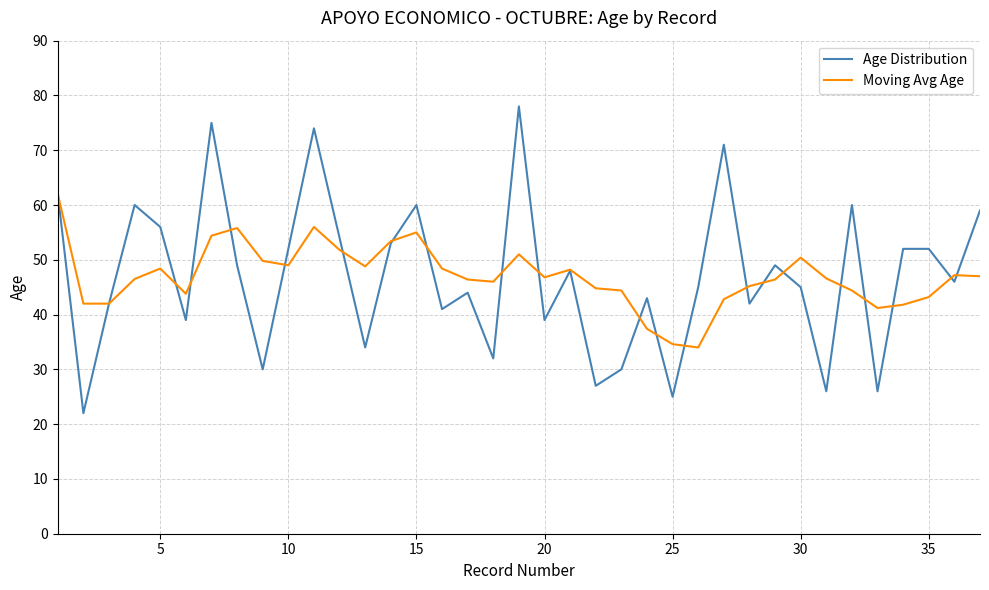

What is the difference between the second highest and minimum values in the Age Distribution series?

53.0